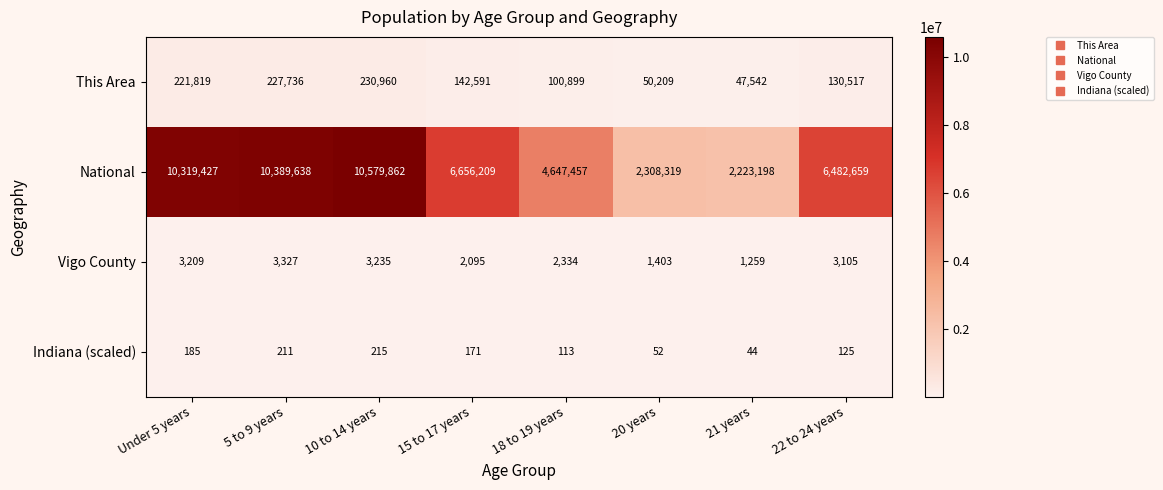

Between 15 to 17 years and 18 to 19 years, which series saw the biggest shift?

National